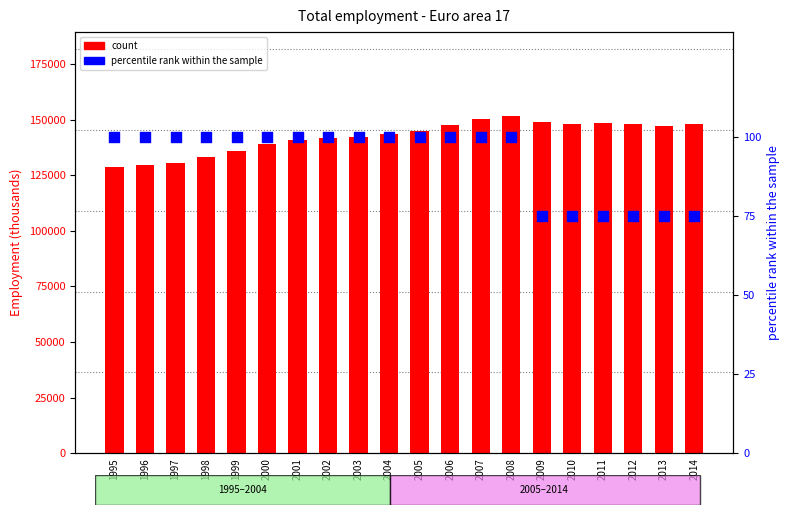

At which category is the sum across all series the highest?

2008